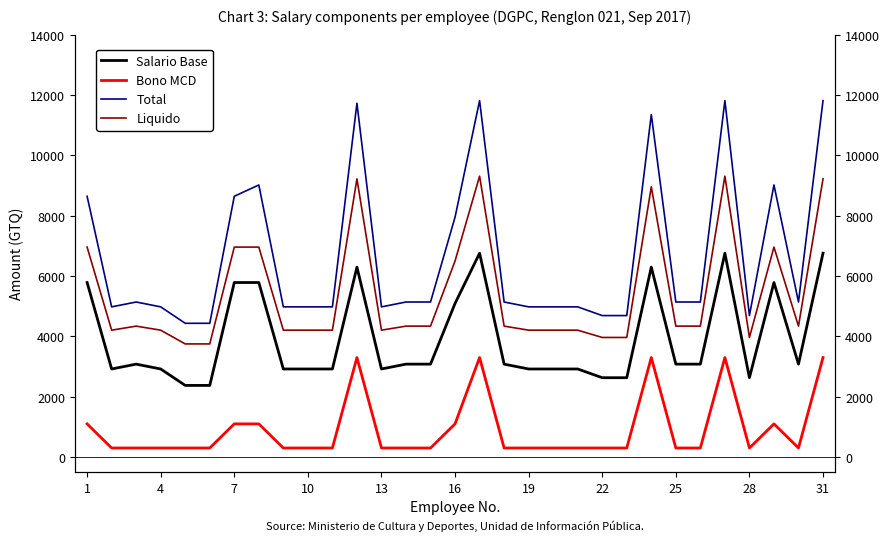

True or false: Total has more than 0 interior local peaks.

True